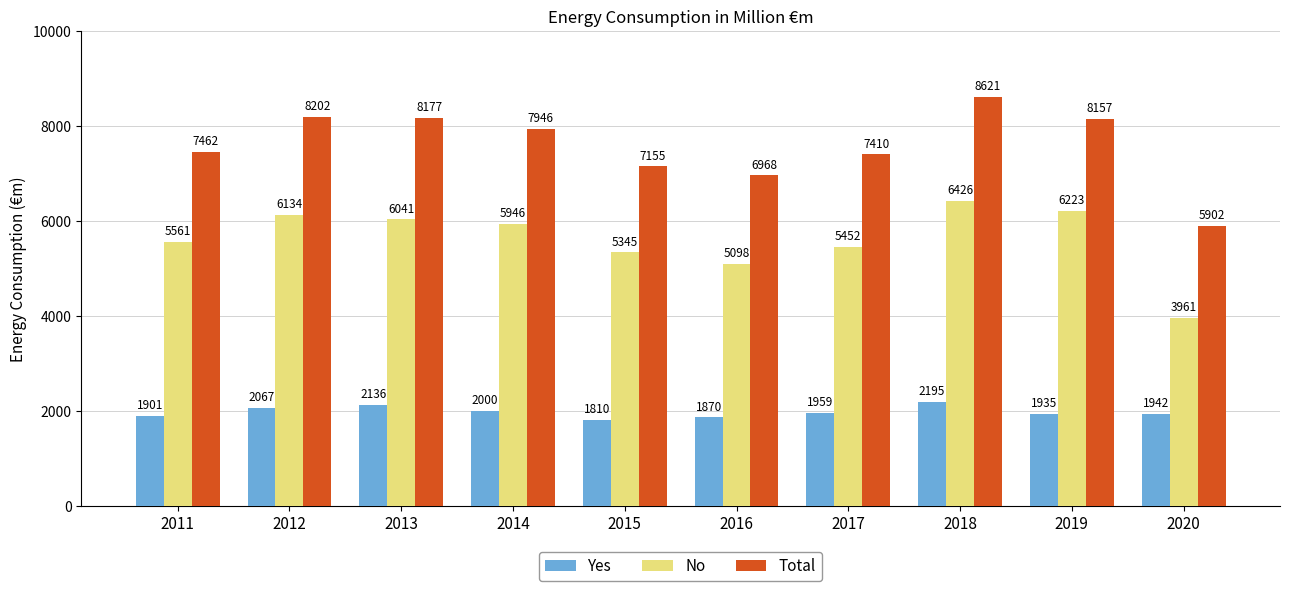

How many bars are there in total?

30